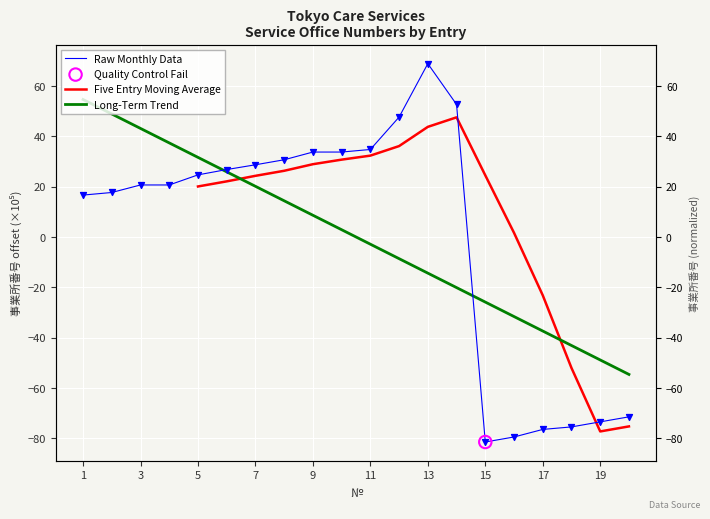

What is the ratio of the value at 6 to the value at 5?

1.1